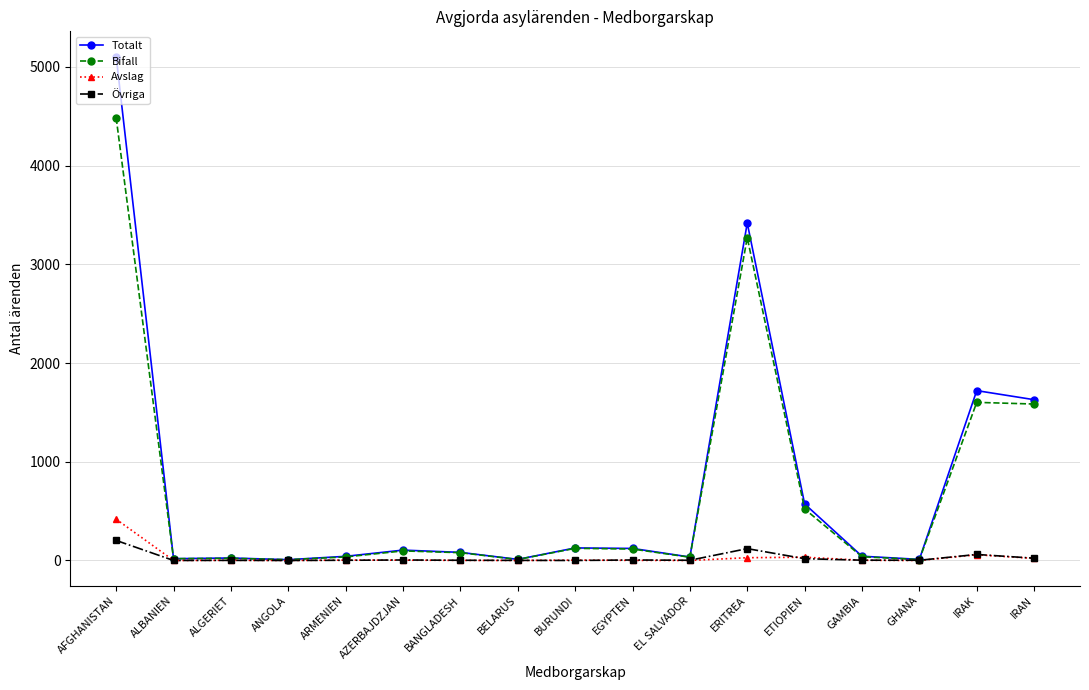

What is the approximate value of Övriga at IRAK?

61